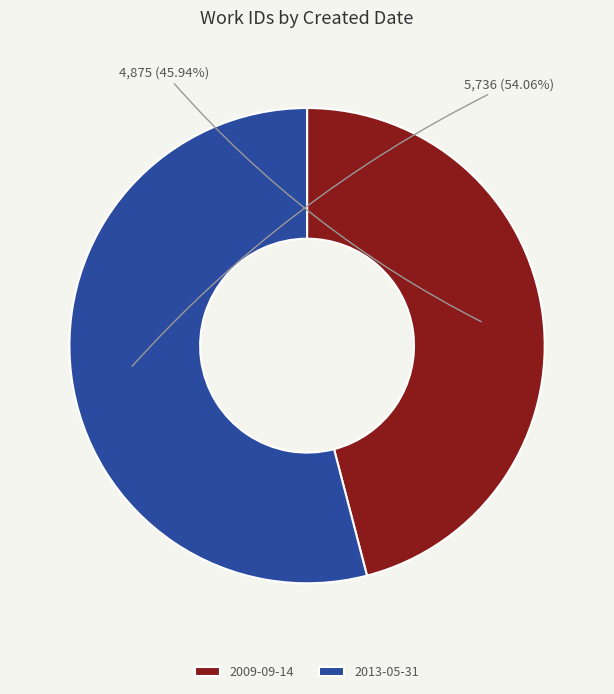

To the nearest percent, what portion does 2013-05-31 represent?

54%